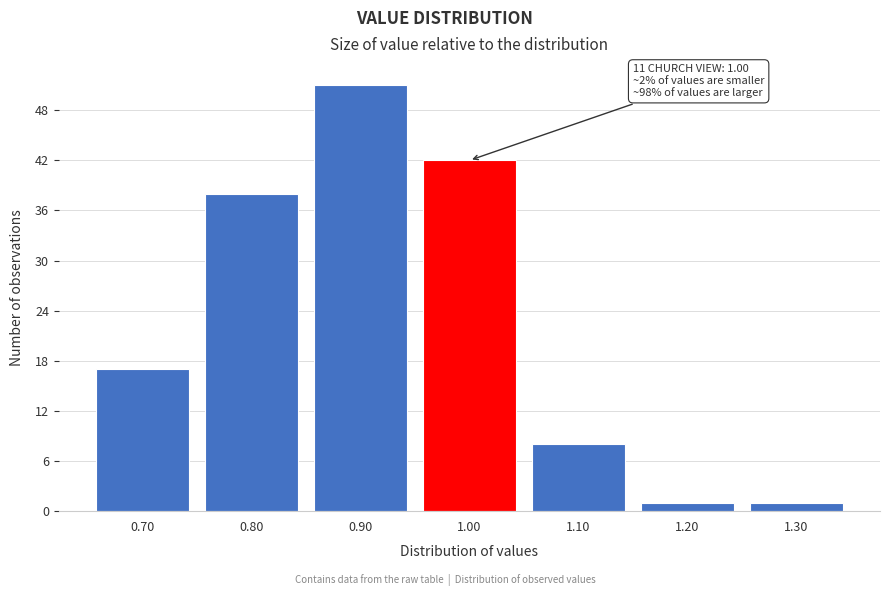

Reading right to left, list all the values displayed in this chart.

1	1	8	42	51	38	17